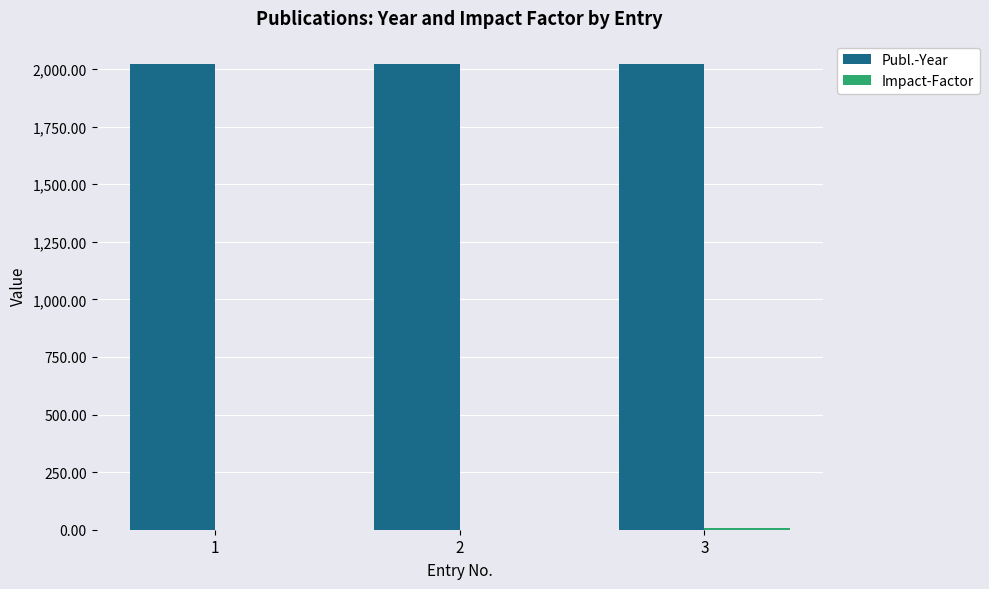

What is the average value of the Publ.-Year series?

2021.3